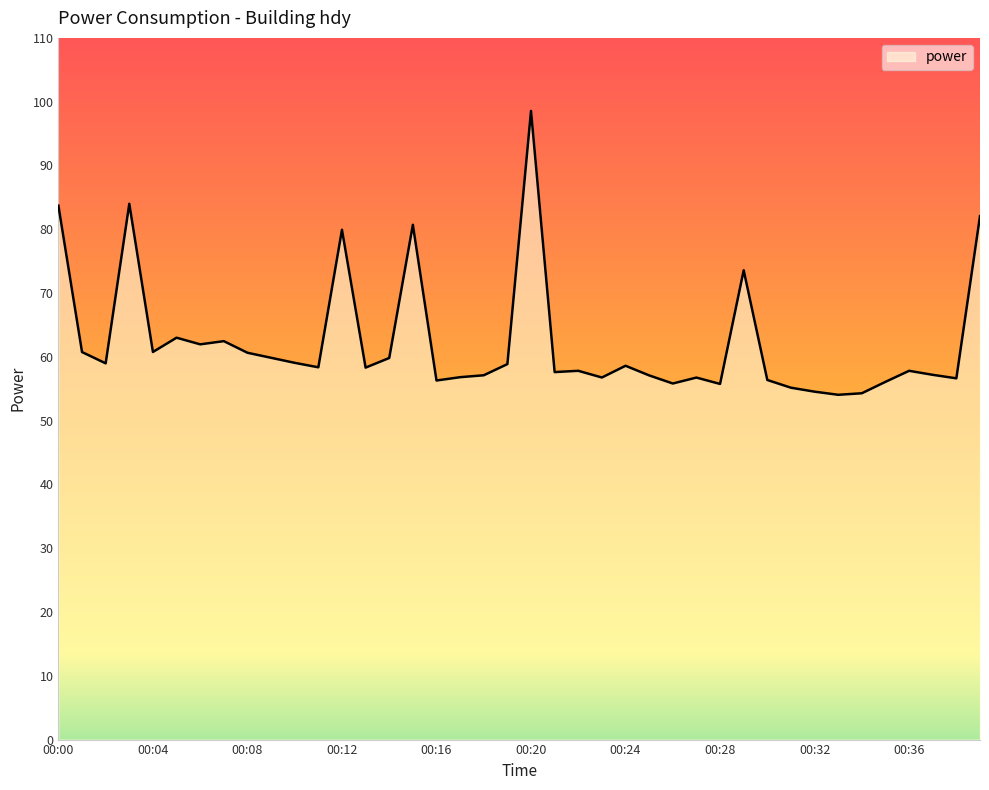

Rank the categories by value from highest to lowest.

00:20, 00:03, 00:00, 00:39, 00:15, 00:12, 00:29, 00:05, 00:07, 00:06, 00:04, 00:01, 00:08, 00:09, 00:14, 00:10, 00:02, 00:19, 00:24, 00:11, 00:13, 00:22, 00:36, 00:21, 00:37, 00:18, 00:25, 00:17, 00:23, 00:27, 00:38, 00:30, 00:16, 00:35, 00:26, 00:28, 00:31, 00:32, 00:34, 00:33